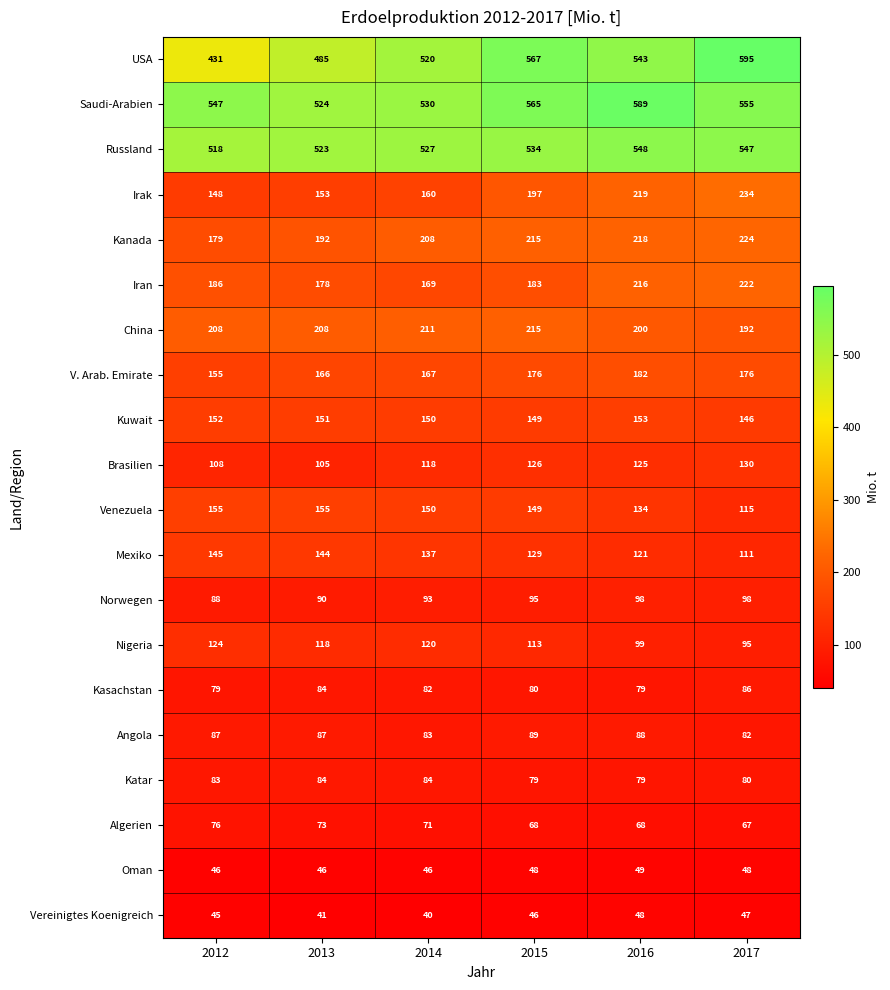

The value of Kuwait at 2017 is 197. True or false?

False